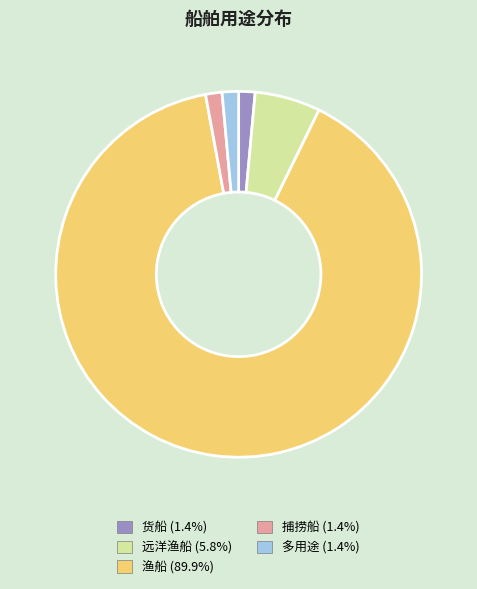

True or false: 多用途 accounts for 12% of the total.

False